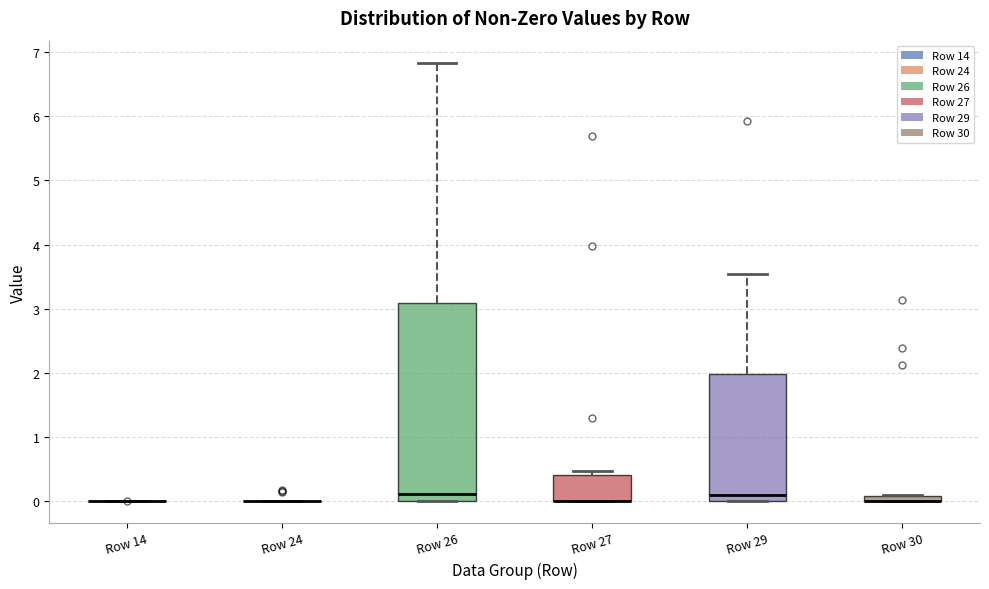

Comparing the boxes themselves (not the whiskers), which one is the tallest?

Row 26